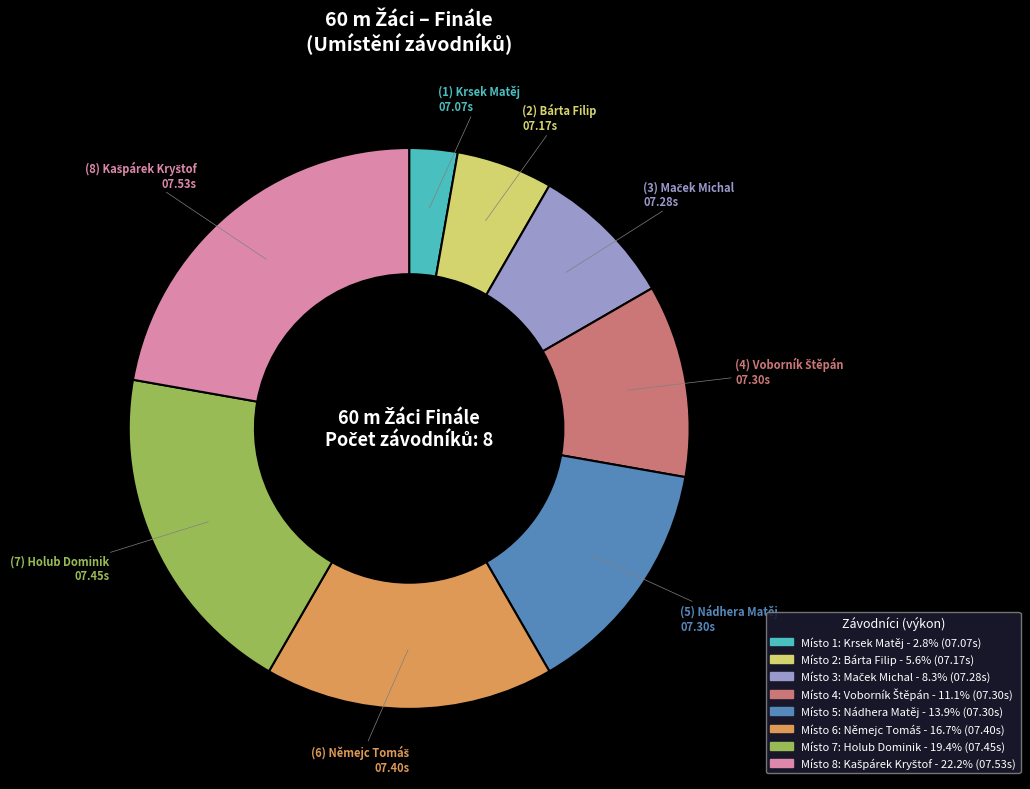

Is there a majority slice in this chart?

No